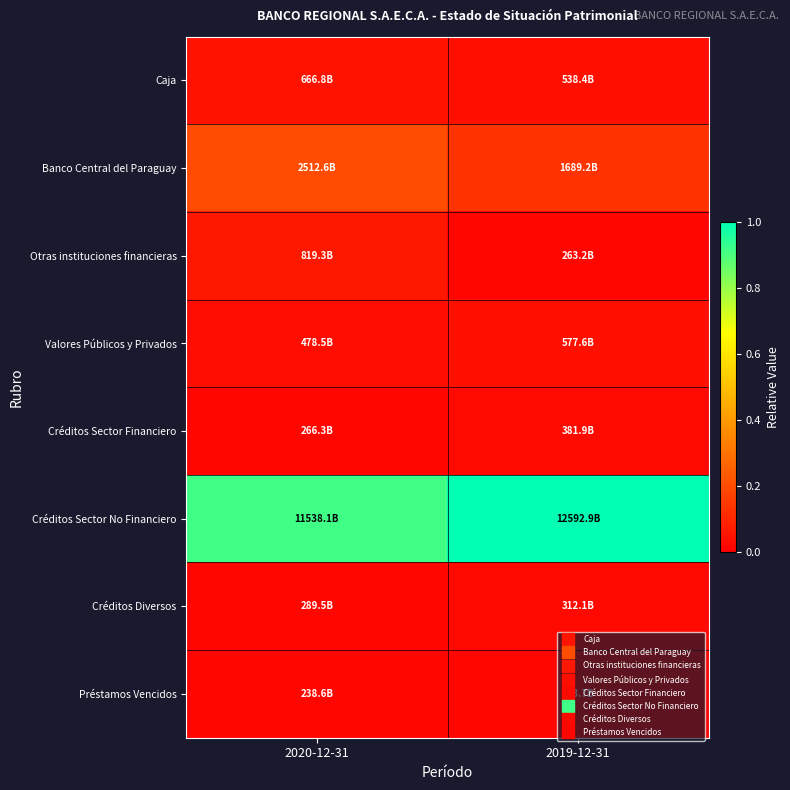

Between 2020-12-31 and 2019-12-31, which series saw the biggest shift?

Créditos Sector No Financiero